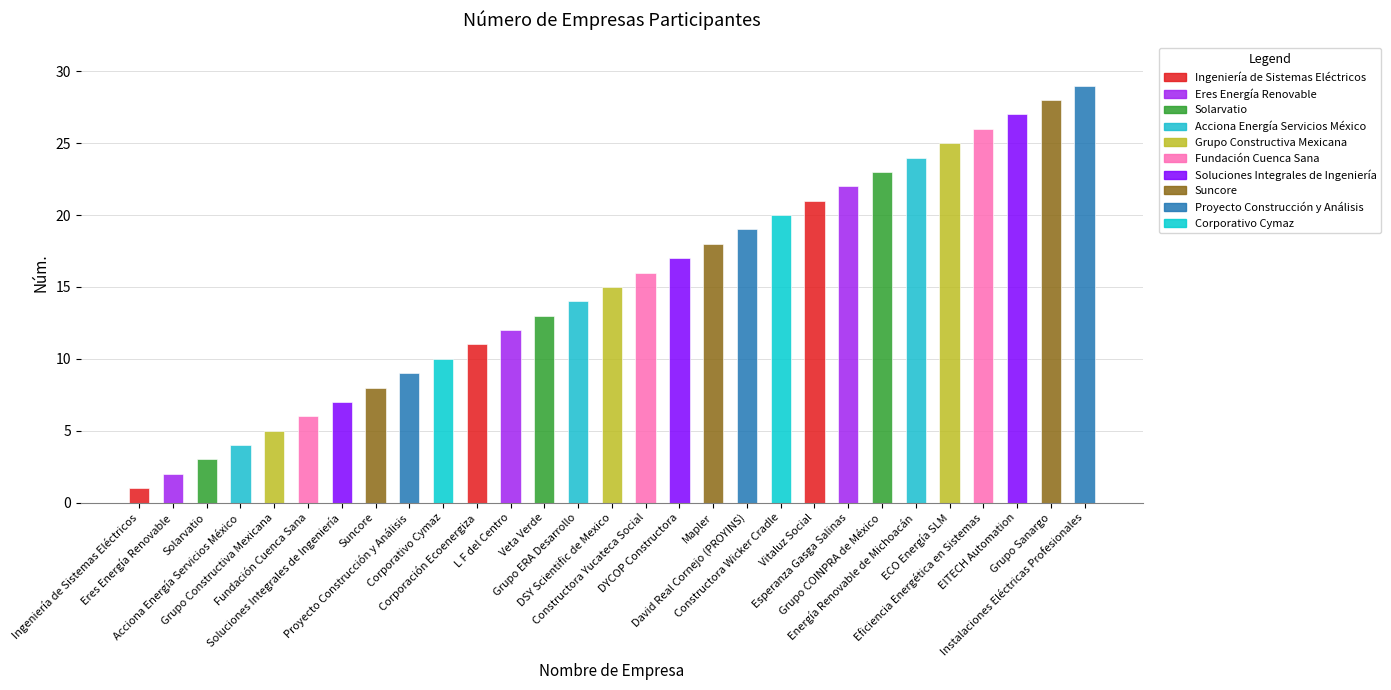

Rank the categories by value from highest to lowest.

Instalaciones Eléctricas Profesionales, Grupo Sanargo, EITECH Automation, Eficiencia Energética en Sistemas, ECO Energía SLM, Energía Renovable de Michoacán, Grupo COINPRA de México, Esperanza Gasga Salinas, Vitaluz Social, Constructora Wicker Cradle, David Real Cornejo (PROYINS), Mapler, DYCOP Constructora, Constructora Yucateca Social, DSY Scientific de Mexico, Grupo ERA Desarrollo, Veta Verde, L F del Centro, Corporación Ecoenergiza, Corporativo Cymaz, Proyecto Construcción y Análisis, Suncore, Soluciones Integrales de Ingeniería, Fundación Cuenca Sana, Grupo Constructiva Mexicana, Acciona Energía Servicios México, Solarvatio, Eres Energía Renovable, Ingeniería de Sistemas Eléctricos